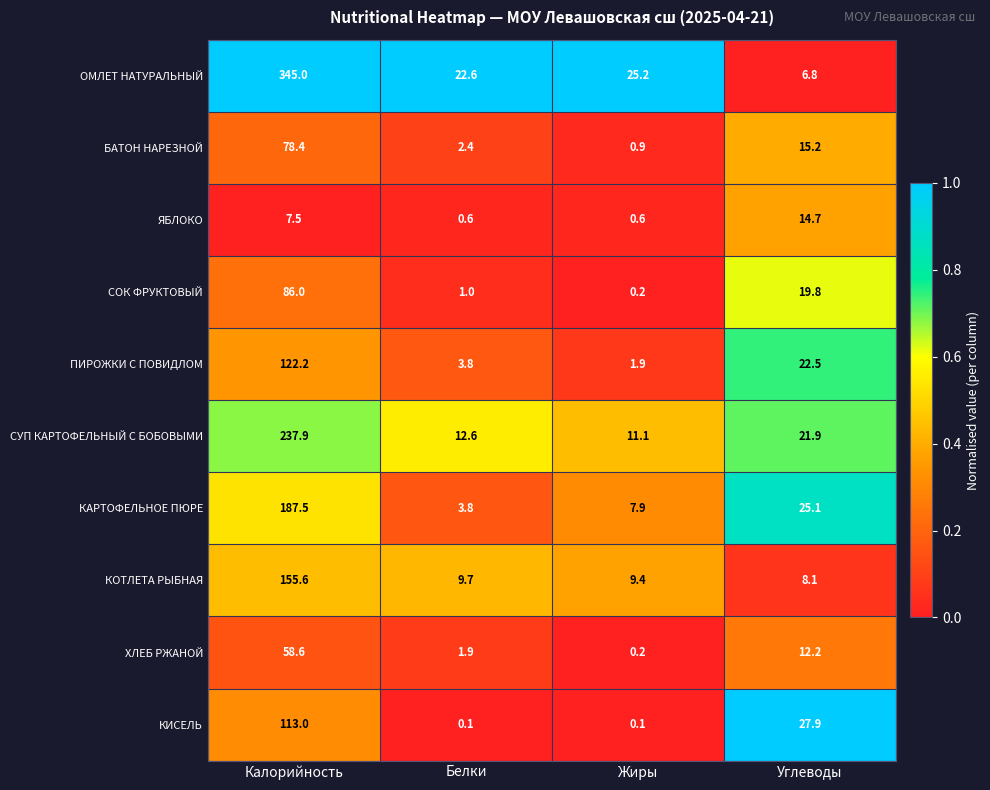

The value of ЯБЛОКО at Белки is 0.6. True or false?

True